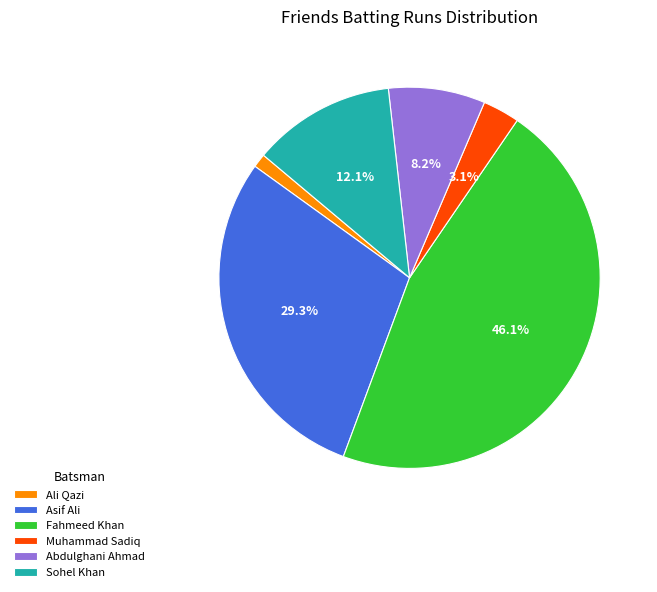

Which category has the smallest portion of the pie?

Ali Qazi